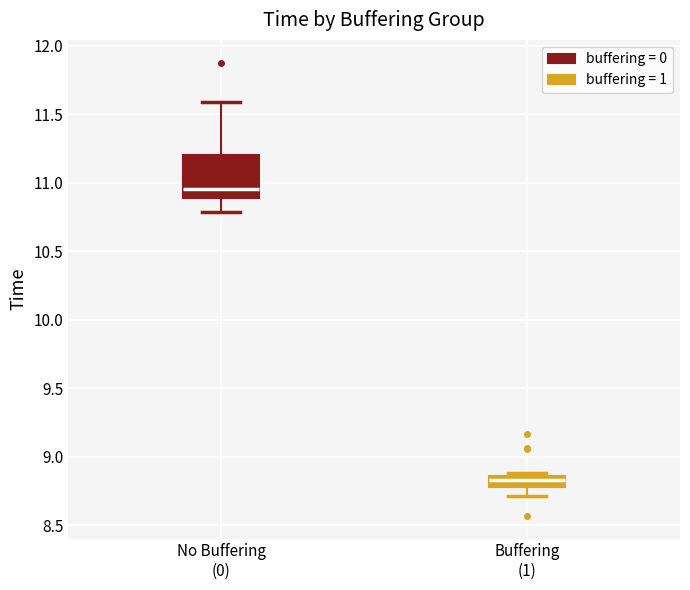

Reading left to right, transcribe this box plot: for each box, give where its median line is, the range the box spans, and where its two whiskers end, as read against the y-axis. The values are not printed on the chart, so give them approximately, as read against the axis.

No Buffering (0): median 10.95, box 10.90 to 11.20, whiskers 10.80 to 11.60
Buffering (1): median 8.85 (just below the box's upper edge), box 8.80 to 8.85, whiskers 8.70 to 8.90